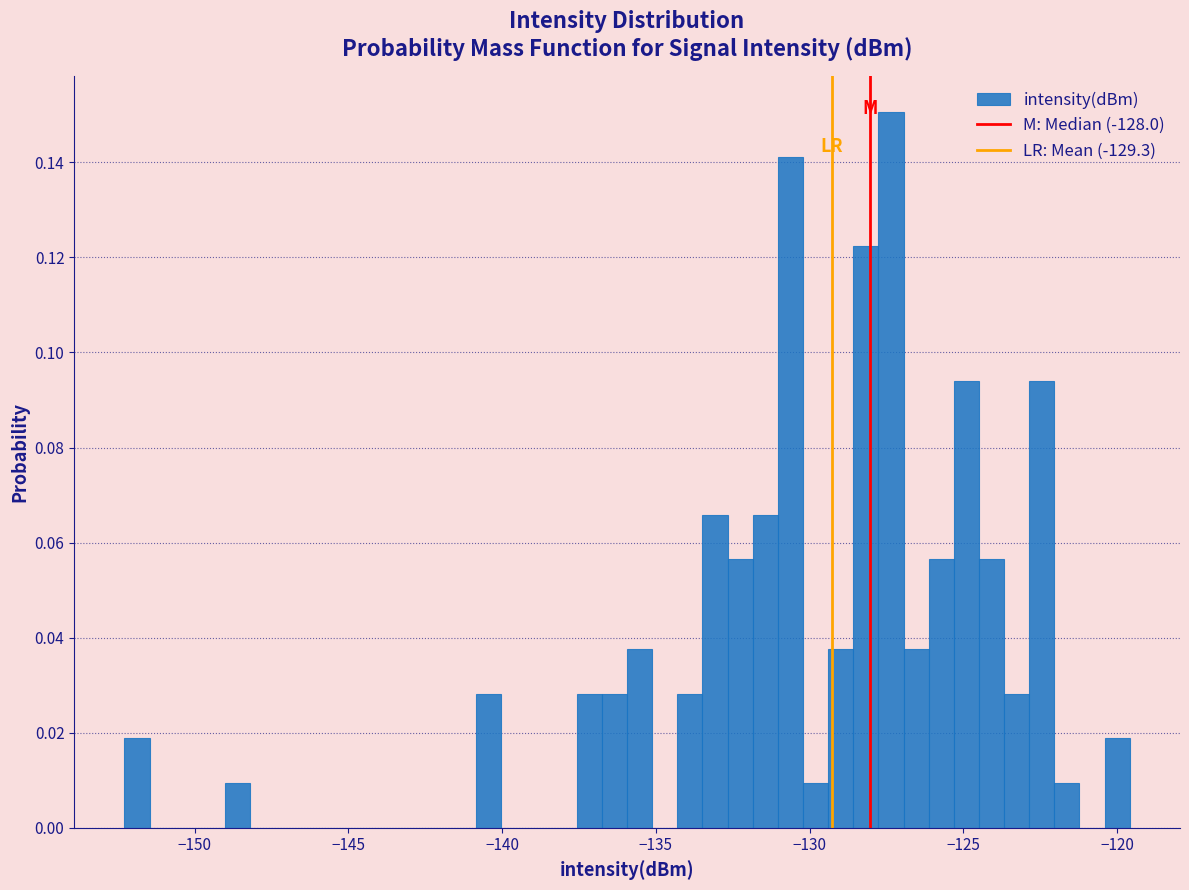

Around what value on the x-axis is the tallest bar? Give the approximate position of its centre, as read against the axis.

-127.5